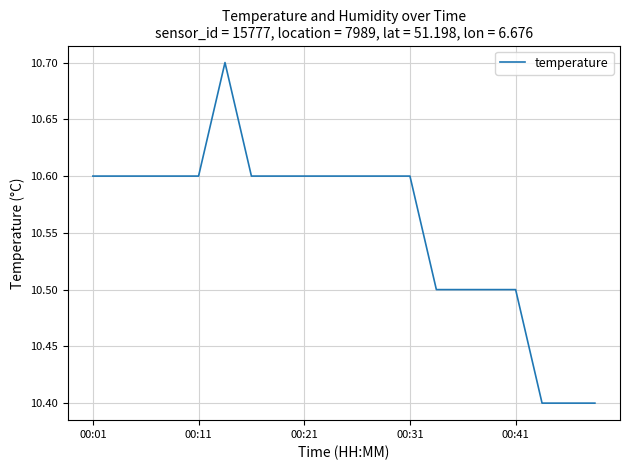

What is the minimum value shown in the chart?

10.4